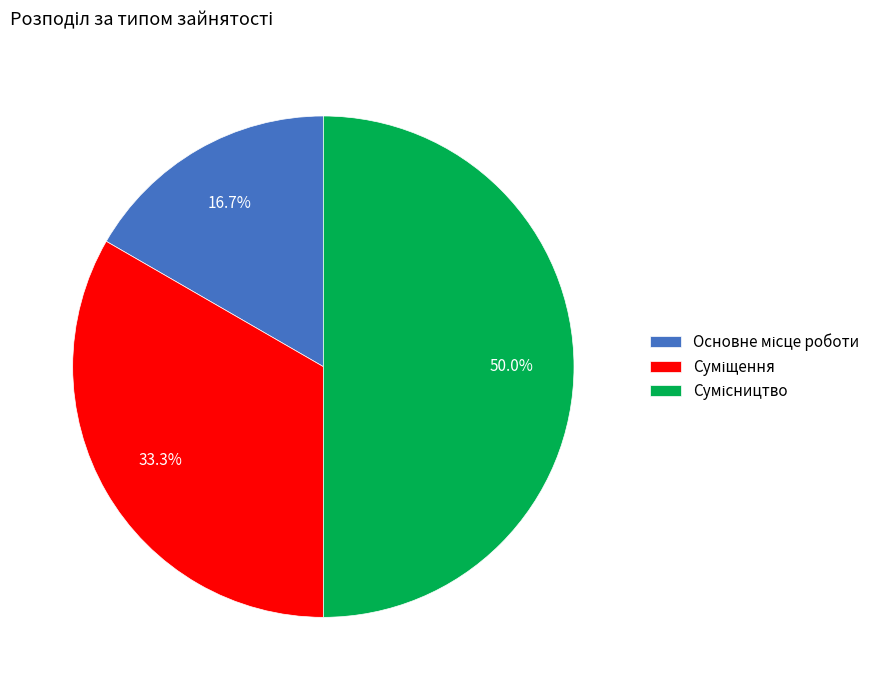

Does any single category account for the majority?

No